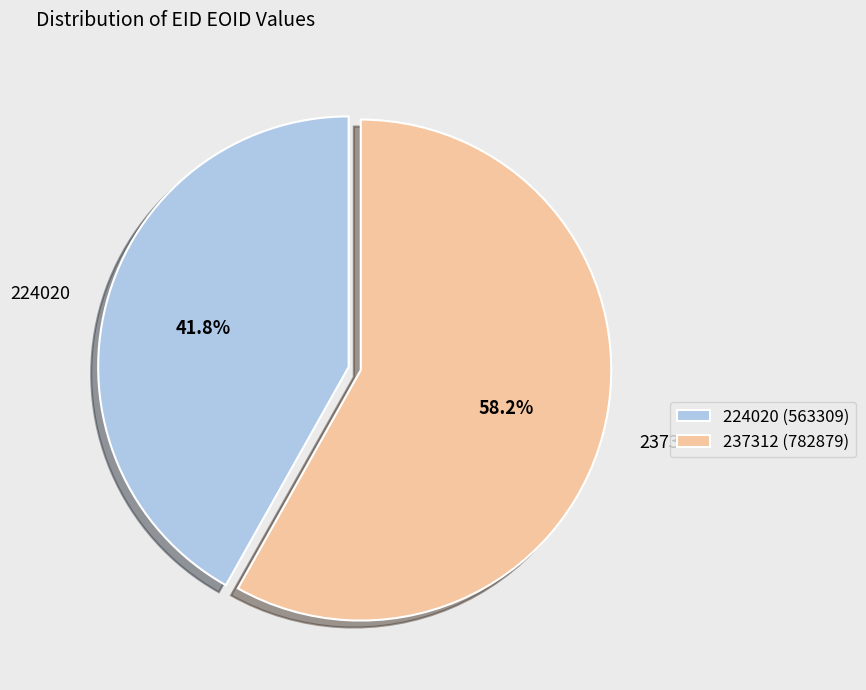

To the nearest percent, what is the combined percentage of 224020 and 237312?

100%